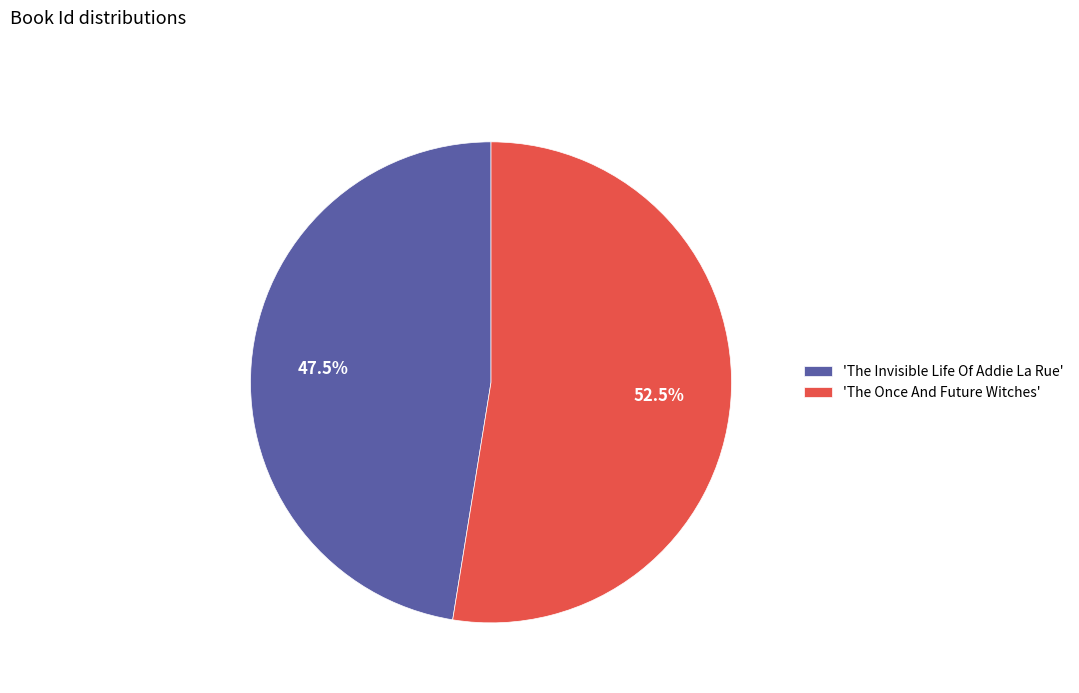

Rank the categories by value from highest to lowest.

'The Once And Future Witches', 'The Invisible Life Of Addie La Rue'